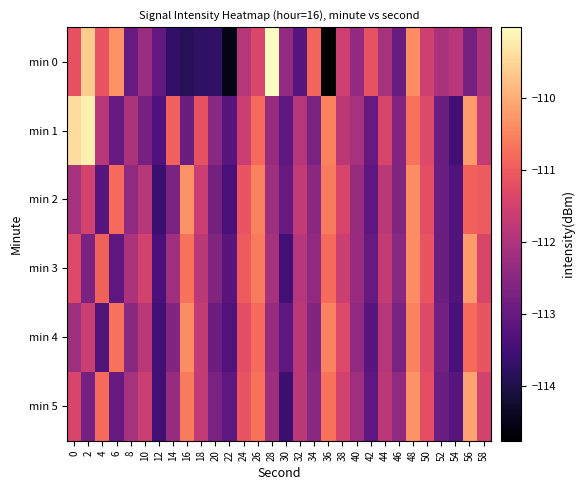

At how many categories does at least one series exceed -112?

22